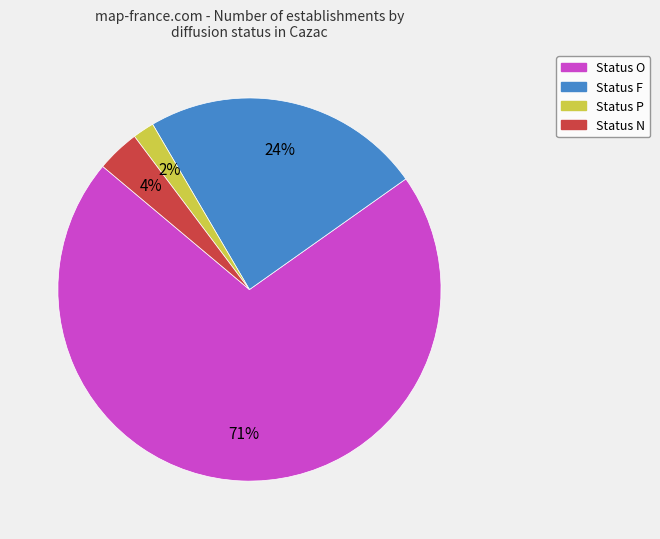

To the nearest percent, what is the average slice percentage?

25%